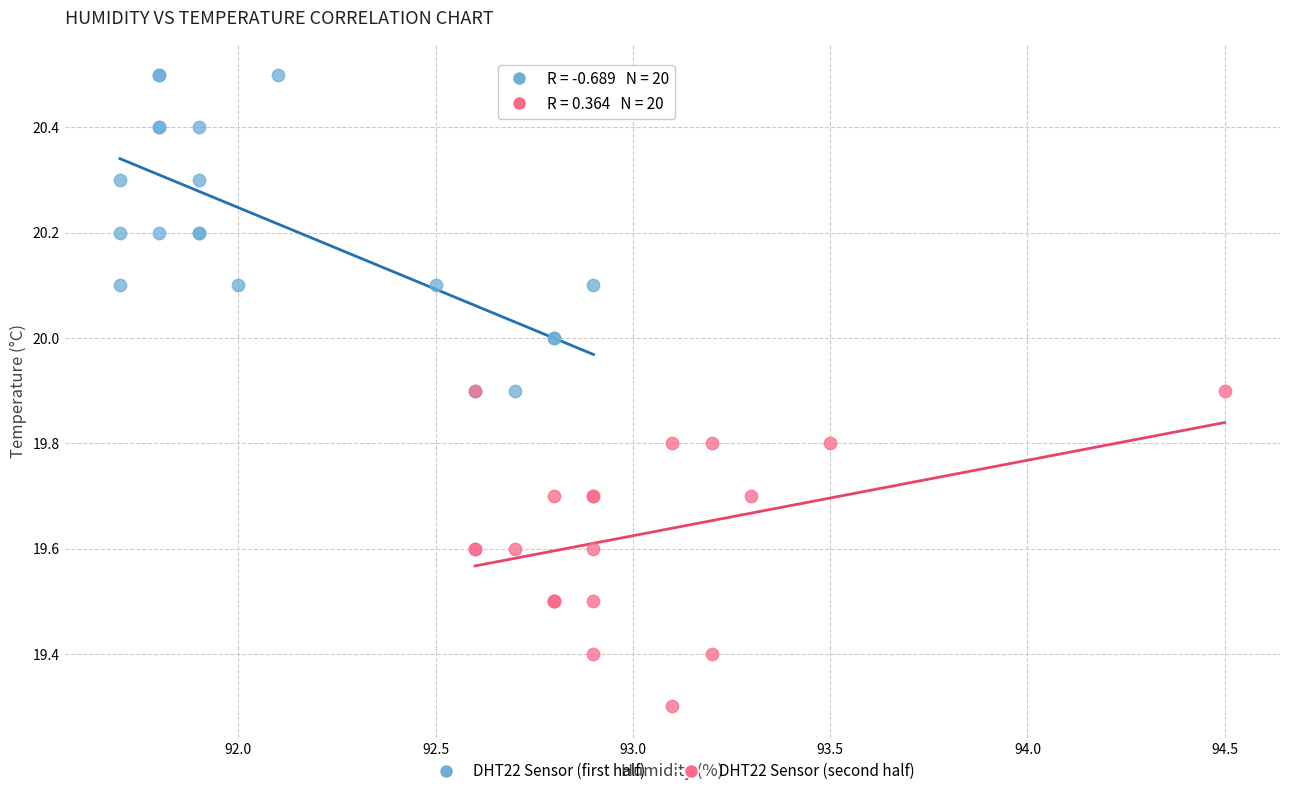

Which series contains the lowest Y value?

DHT22 Sensor (second half)